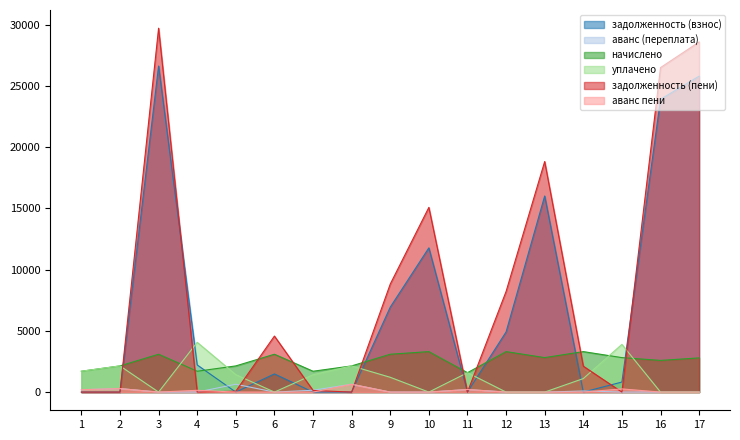

In задолженность (пени), how many points are lower than both neighbors (excluding endpoints)?

4